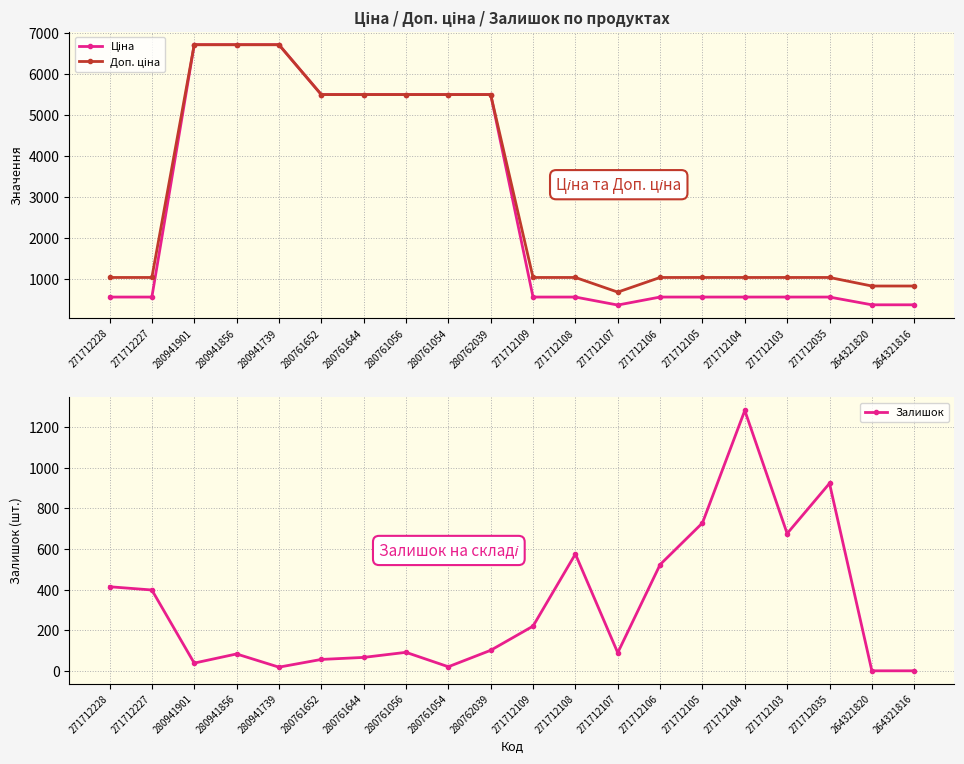

True or false: Ціна and Доп. ціна intersect in this chart.

False